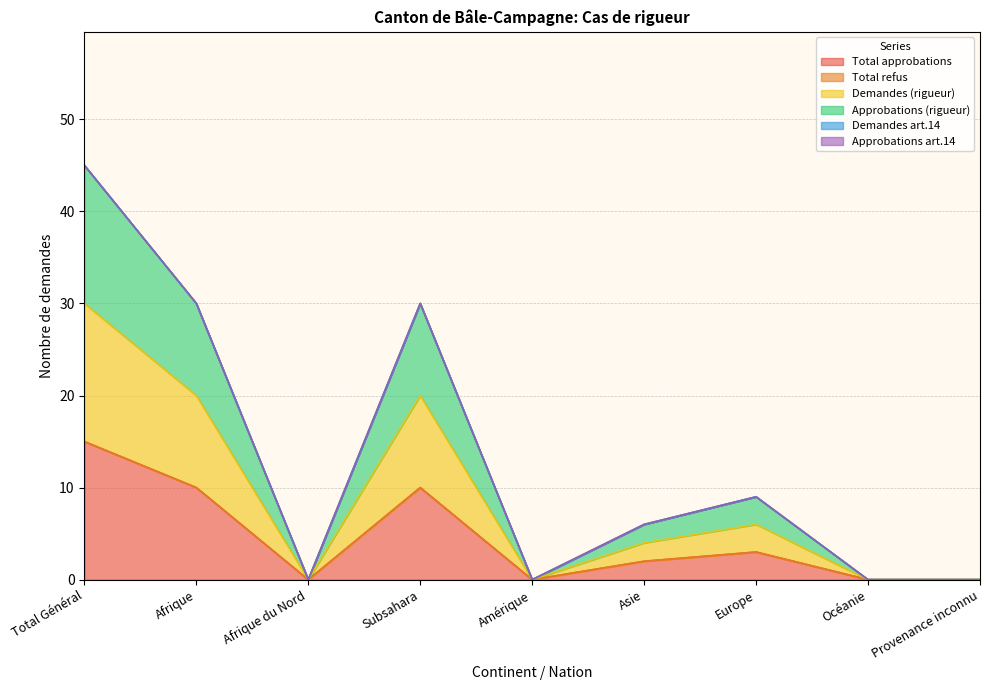

At which category does the chart reach its minimum across all series?

Afrique du Nord